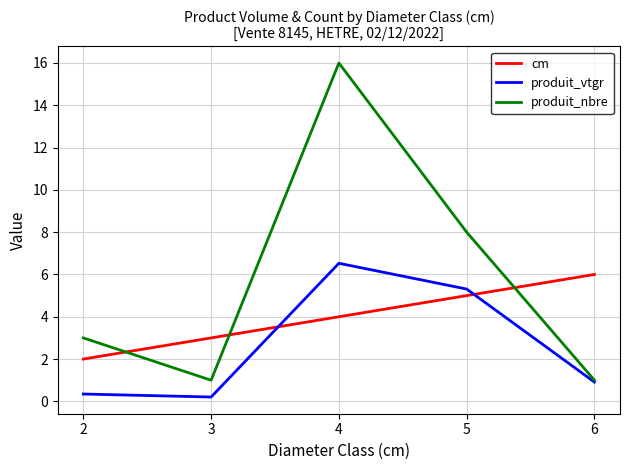

Which series has the widest spread of values?

produit_nbre